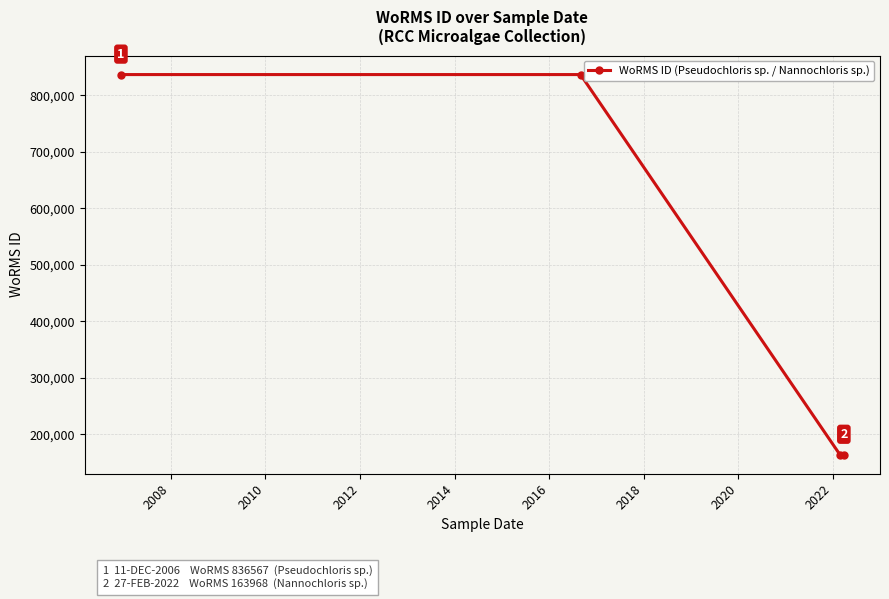

What is the smallest value displayed?

163968